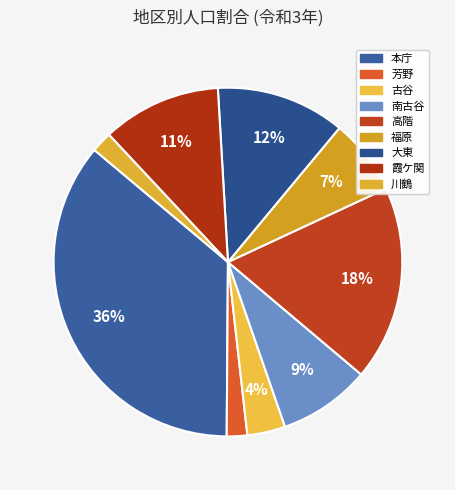

Which category has the smallest portion of the pie?

芳野